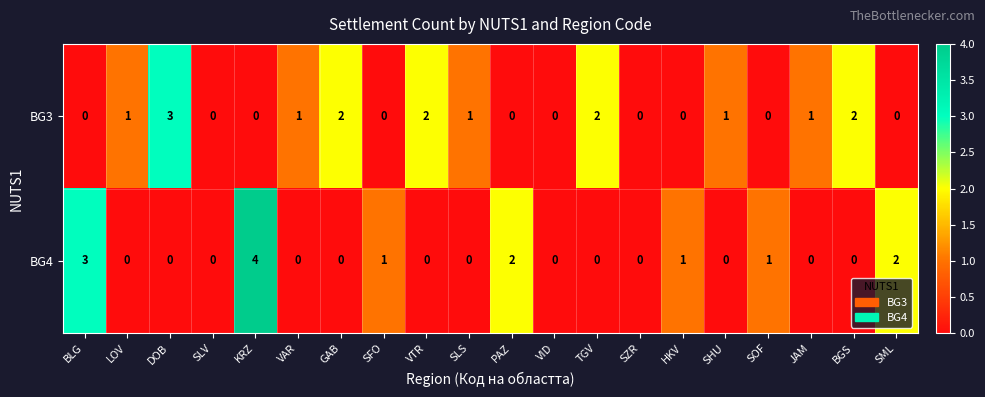

Which series has the largest total across all categories?

BG3